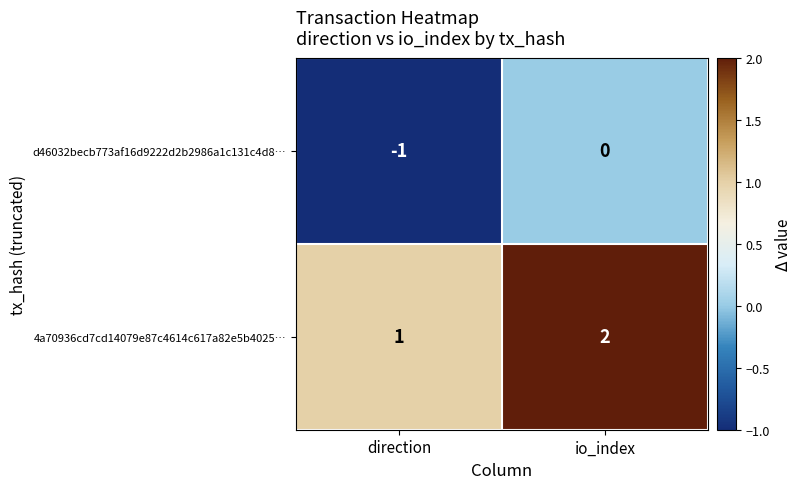

Reading right to left, what are all the values shown in this chart?

d46032becb773af16d9222d2b2986a1c131c4d8…: 0	-1
4a70936cd7cd14079e87c4614c617a82e5b4025…: 2	1